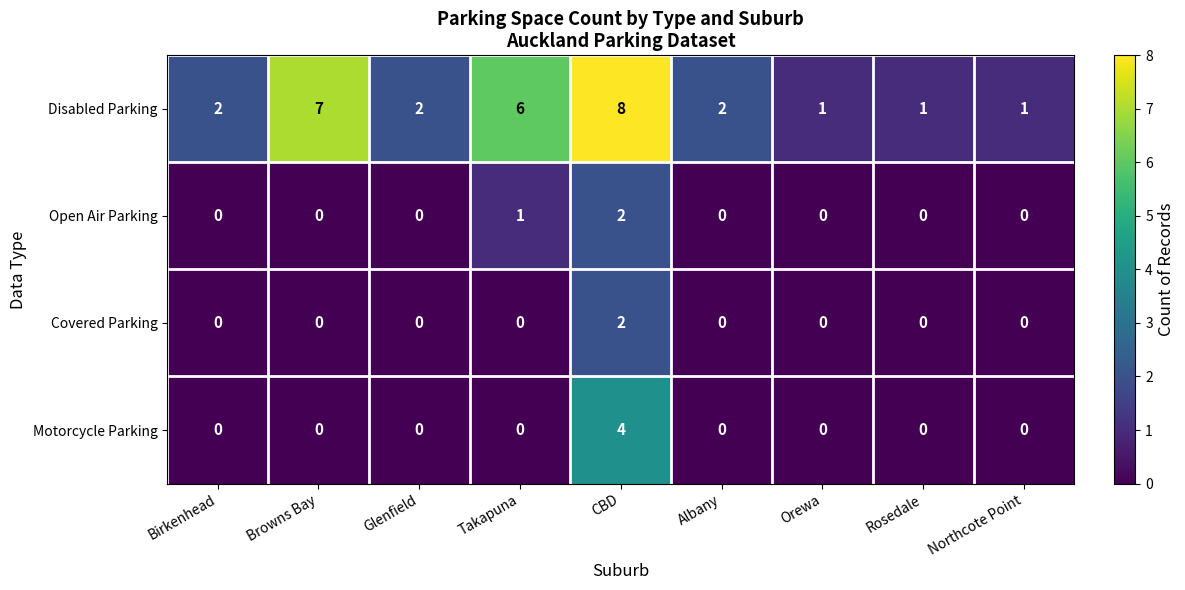

Is it true that Motorcycle Parking equals 0 at Glenfield?

True